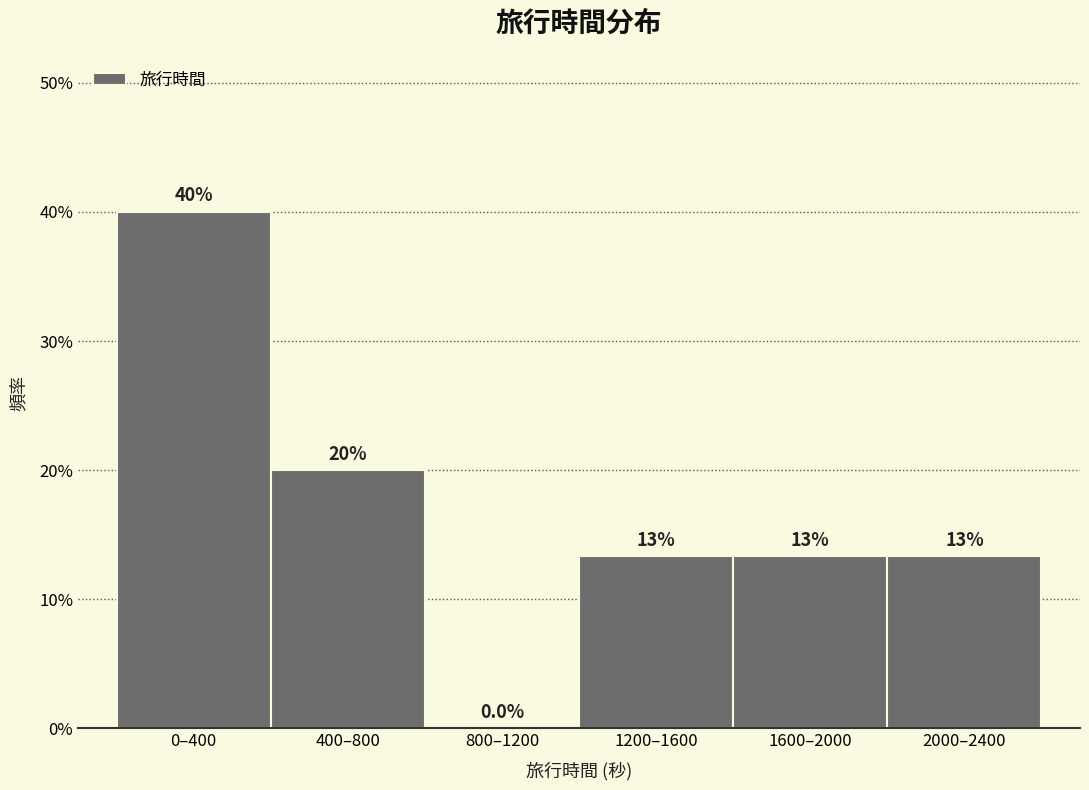

Are the bars horizontal?

No